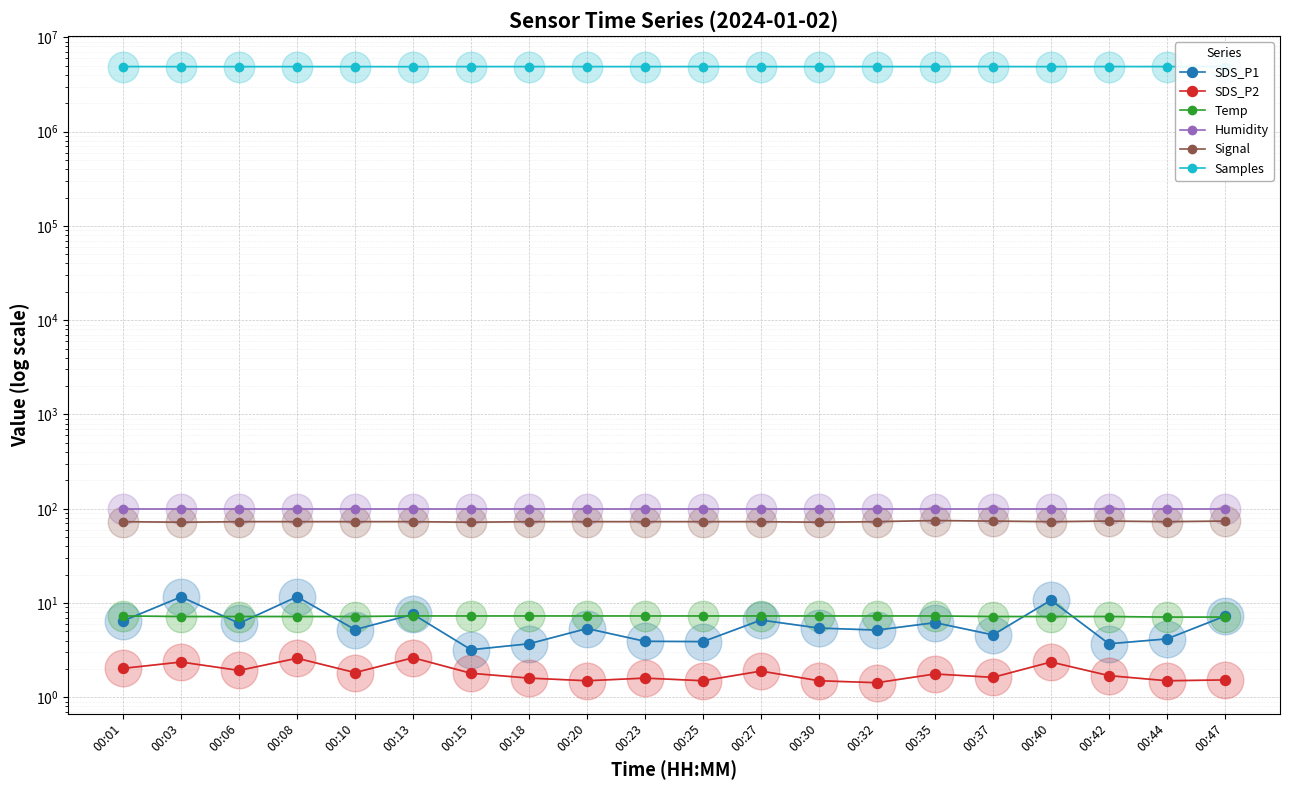

What is the minimum value shown in the chart?

1.4